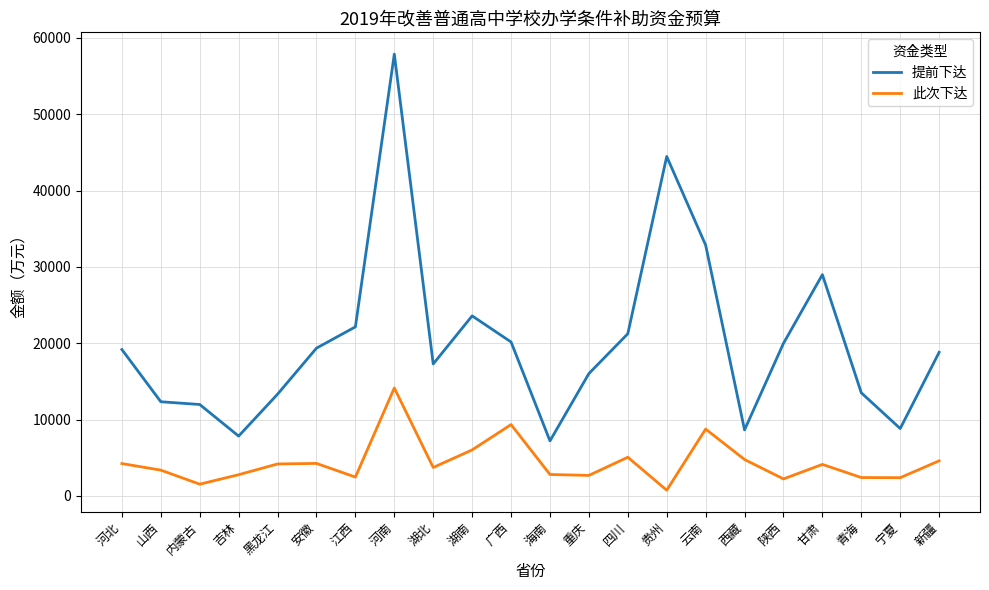

Between 四川 and 陕西, which series saw the biggest shift?

此次下达